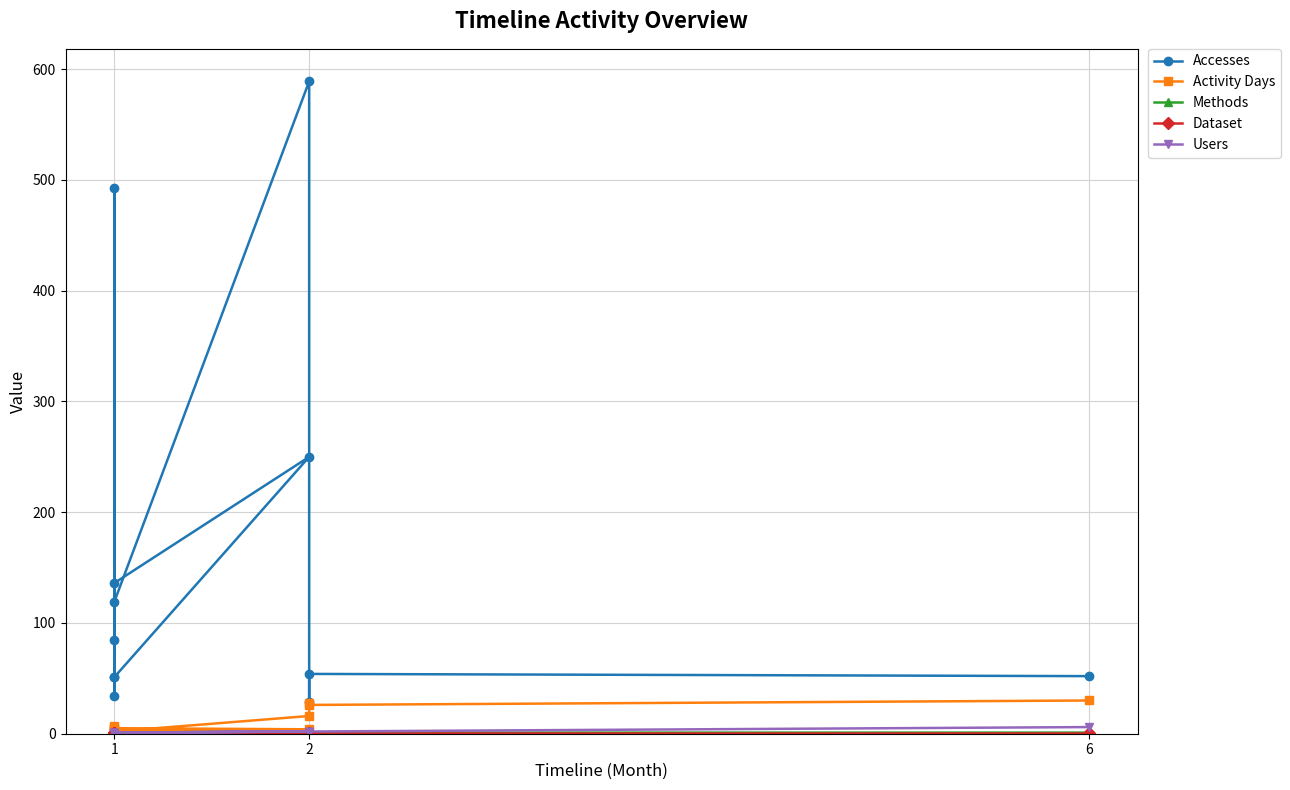

Is the value of Accesses at 1 greater than the value of Users at 2?

Yes